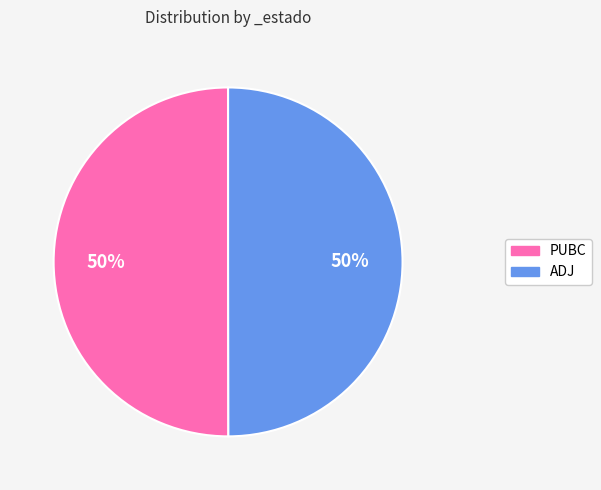

Approximately how many times larger is the value at PUBC compared to ADJ?

1.0